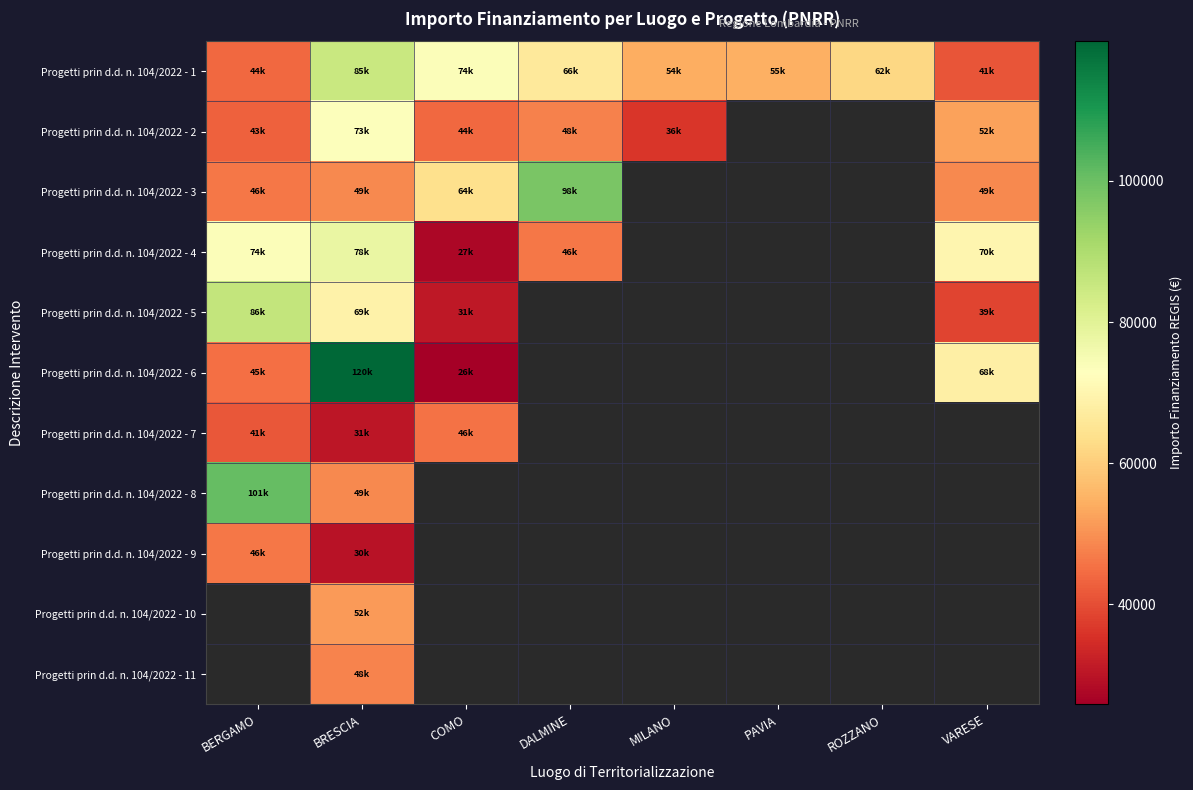

How many distinct data groups are displayed?

11